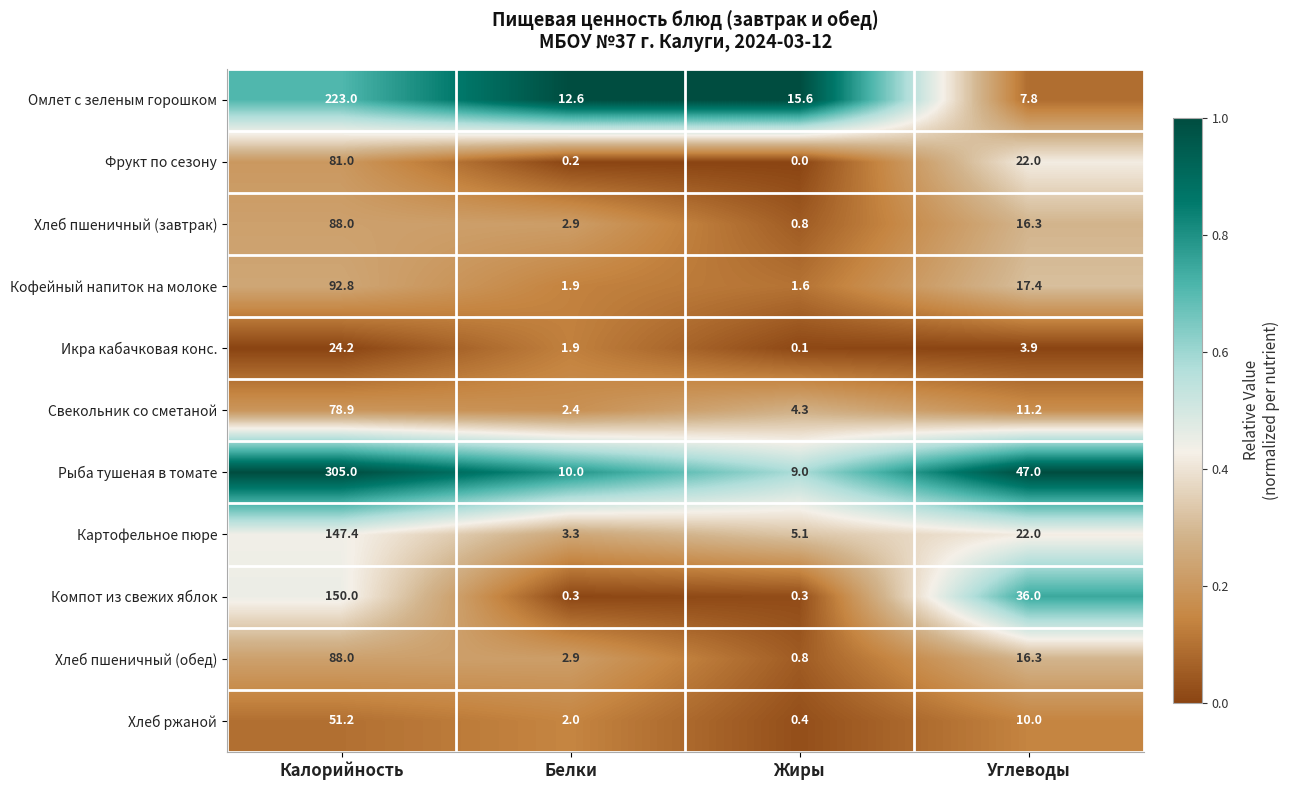

Between Калорийность and Углеводы, which series saw the biggest shift?

Рыба тушеная в томате